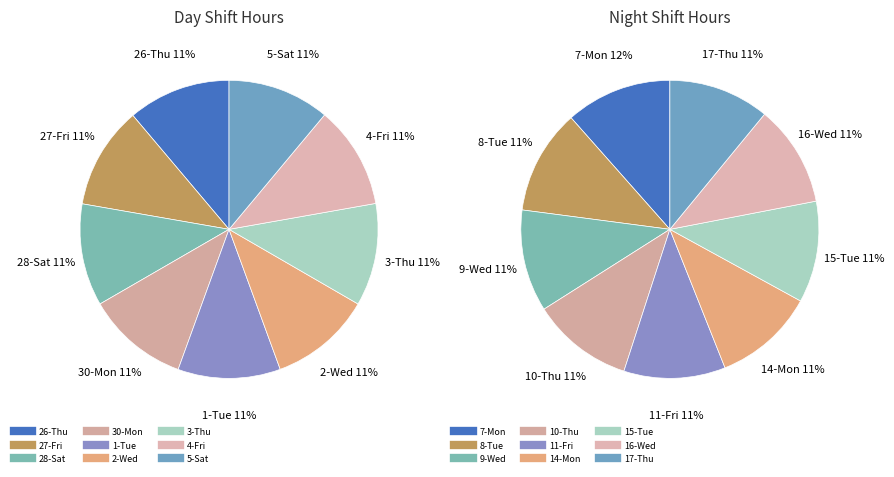

What is the spread (max minus min) of values at 5?

0.1